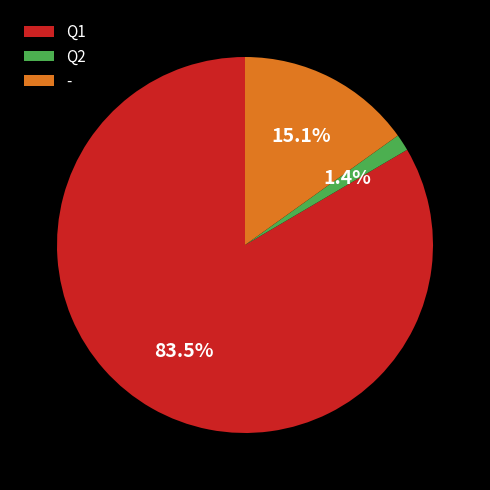

How many slices are in this pie chart?

3